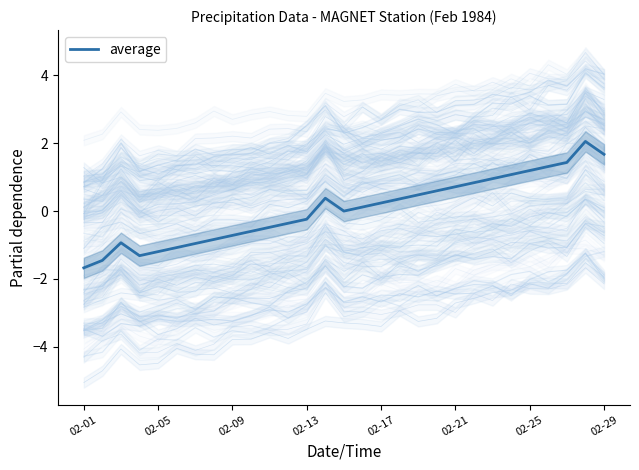

What is the greatest value displayed?

2.1